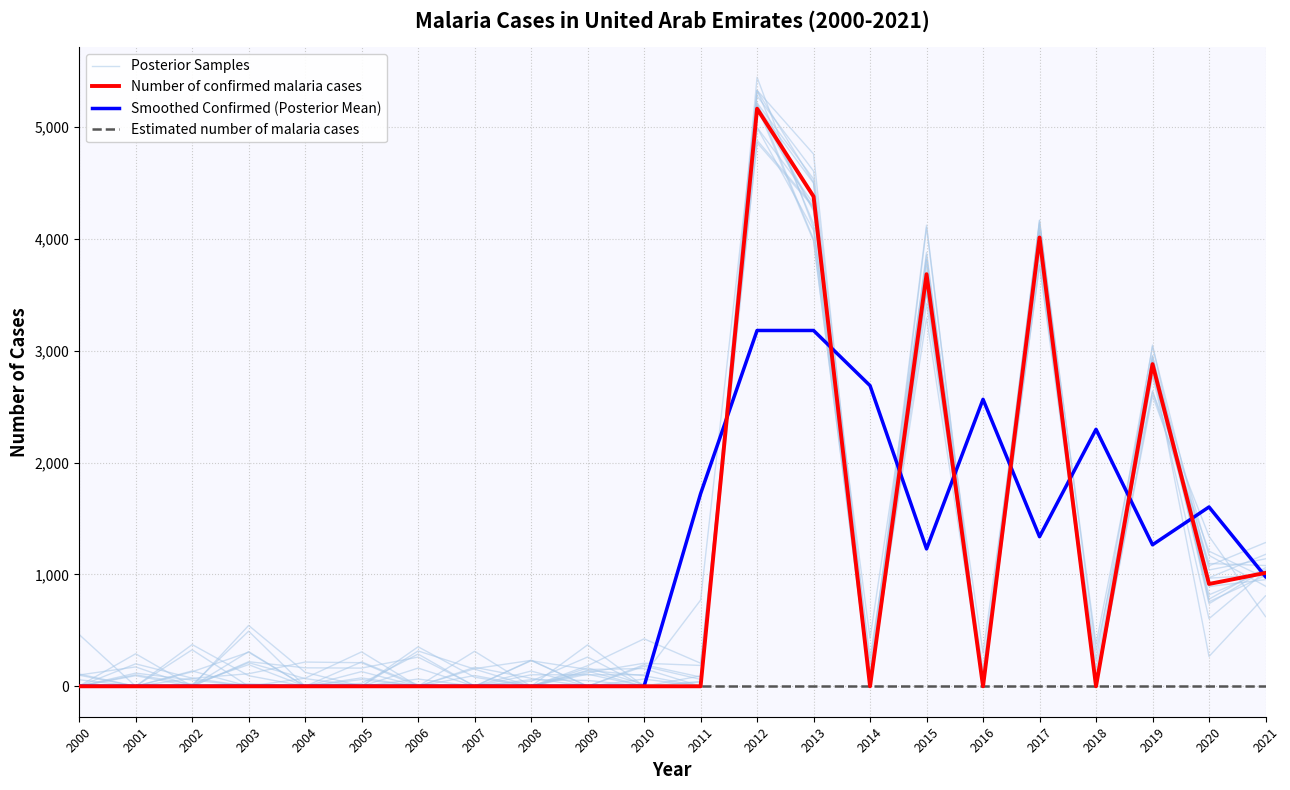

How many series are shown in this chart?

4